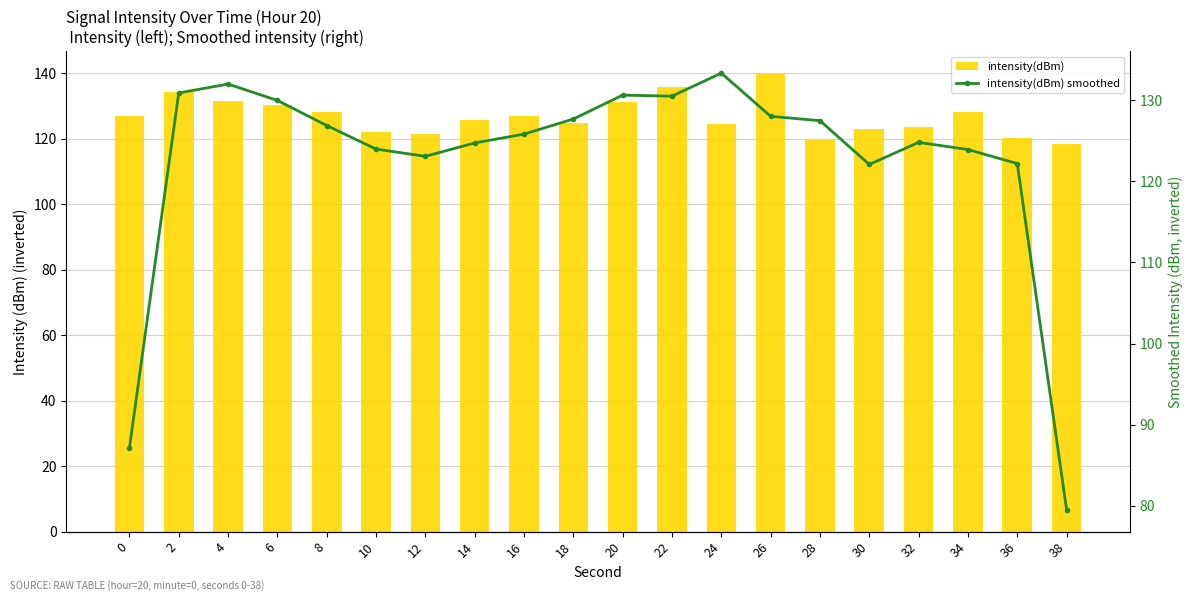

Rank the categories by intensity(dBm) smoothed value from lowest to highest.

38, 0, 30, 36, 12, 34, 10, 14, 32, 16, 8, 28, 18, 26, 6, 22, 20, 2, 4, 24